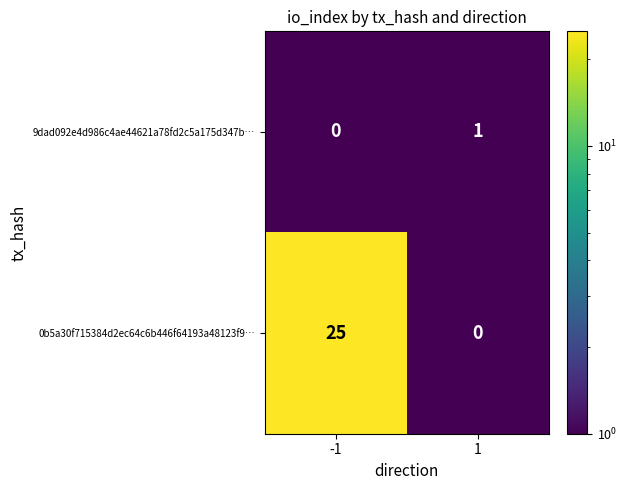

Reading left to right, extract all data points from this chart.

9dad092e4d986c4ae44621a78fd2c5a175d347b…: 0	1
0b5a30f715384d2ec64c6b446f64193a48123f9…: 25	0